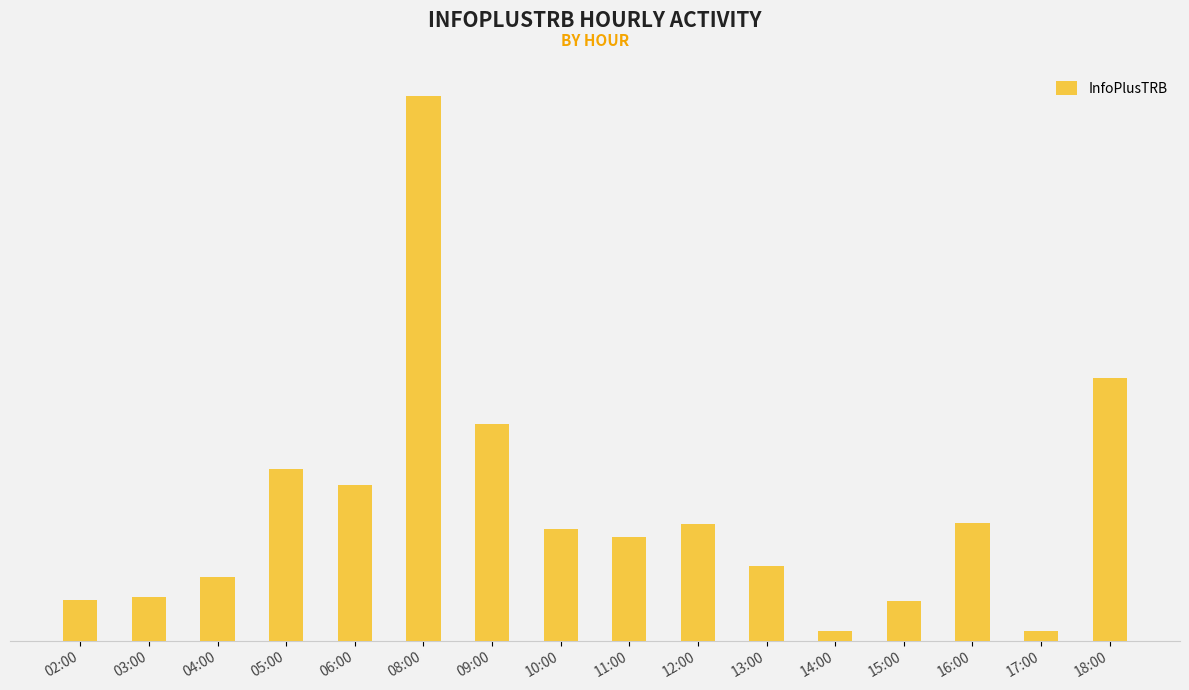

True or false: the data shows 1220 at 09:00.

False